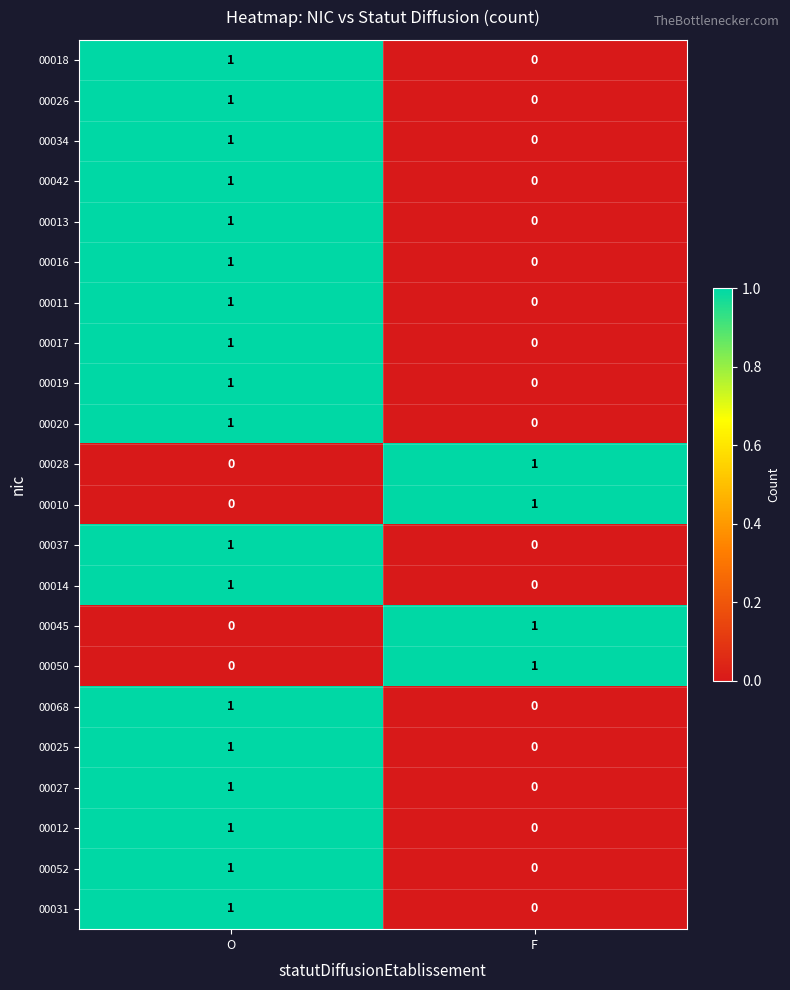

The value of 00012 at F is 0. True or false?

True